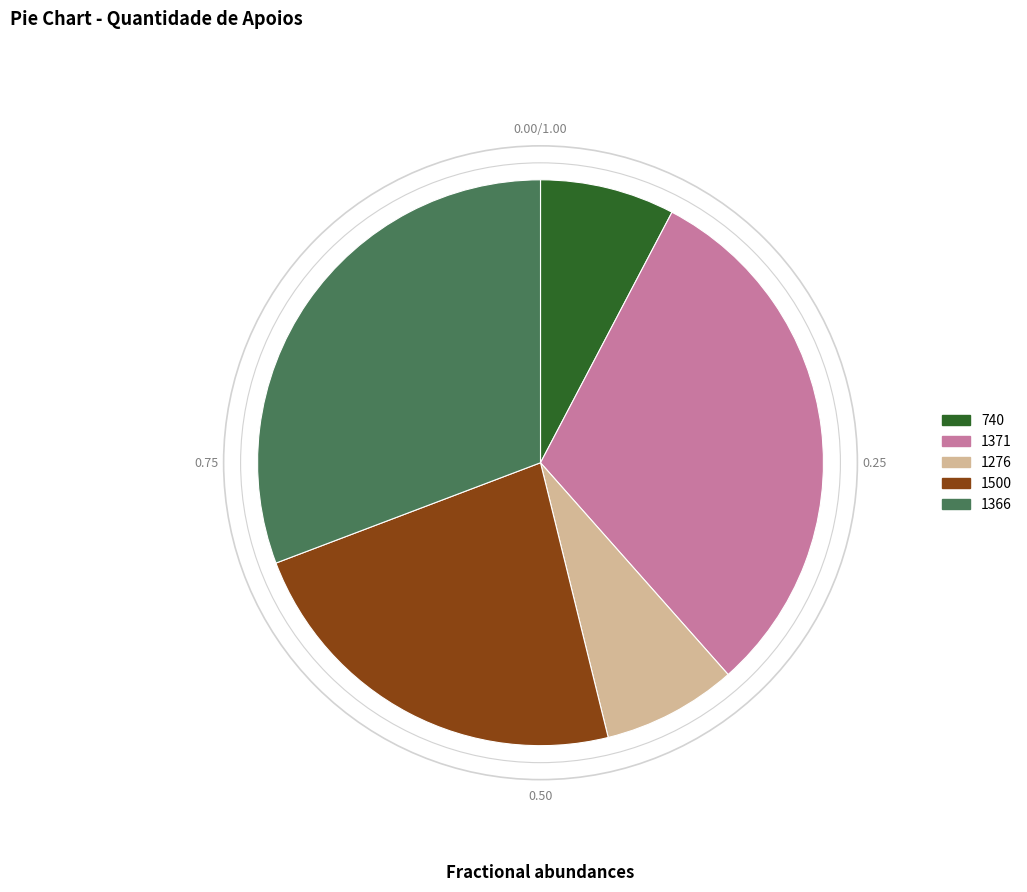

Do 1276 and 1371 together represent more than half of the pie?

No